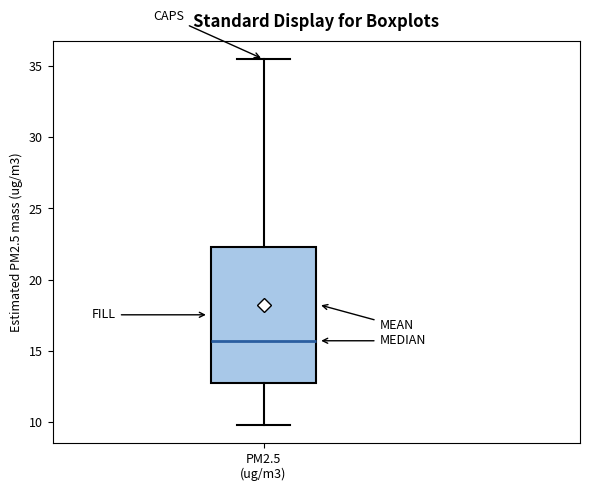

Transcribe this box plot: give where the median line is, the range the box spans, and where the two whiskers end, as read against the y-axis. The values are not printed on the chart, so give them approximately, as read against the axis.

median 15.5, box 12.5 to 22.5, whiskers 10.0 to 35.5